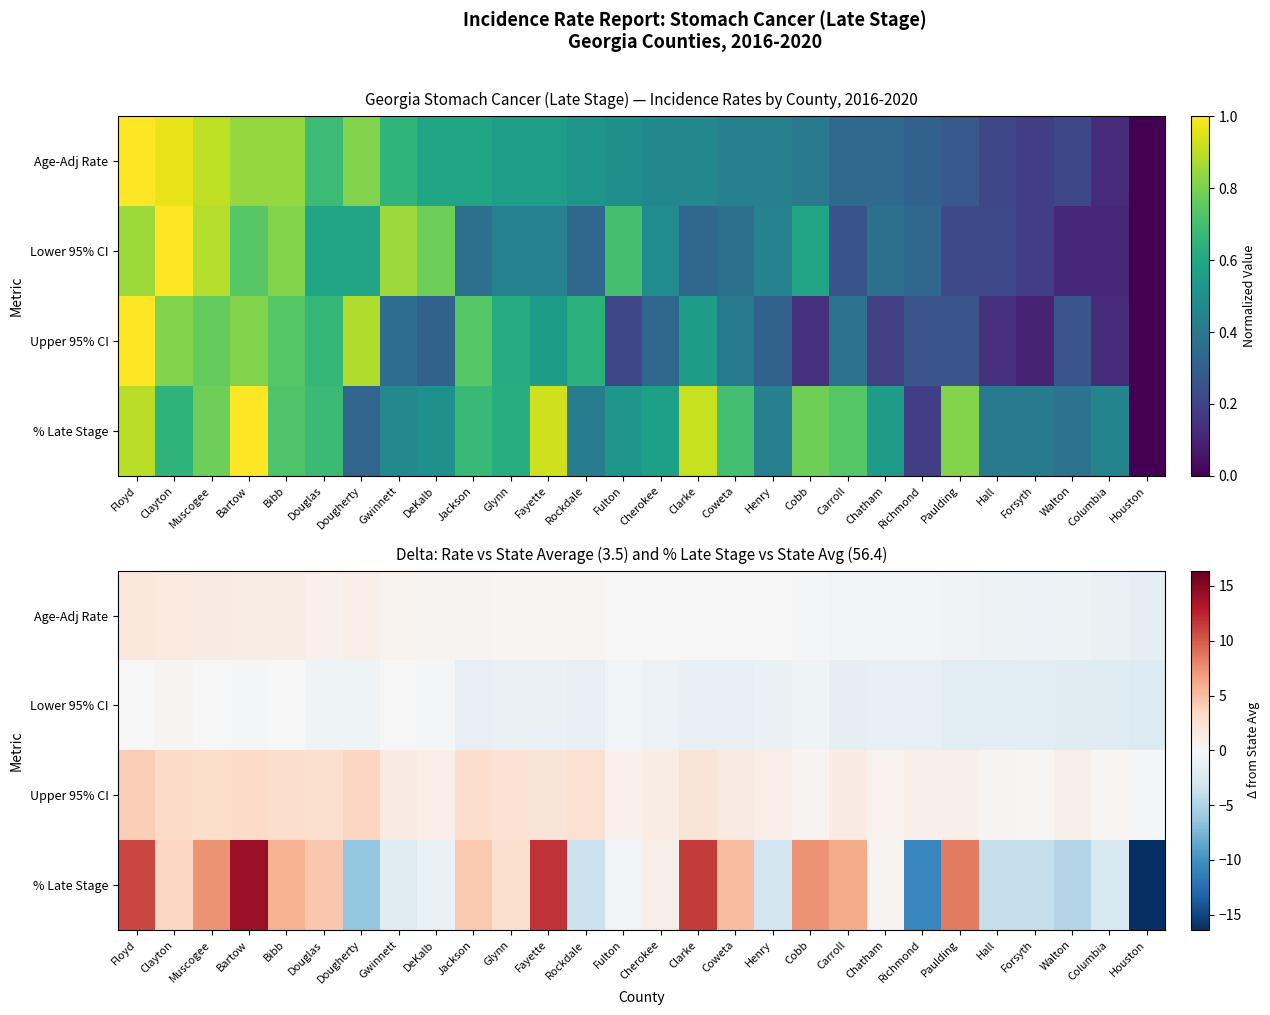

Which category has the highest value in the Lower 95% CI series?

Clayton